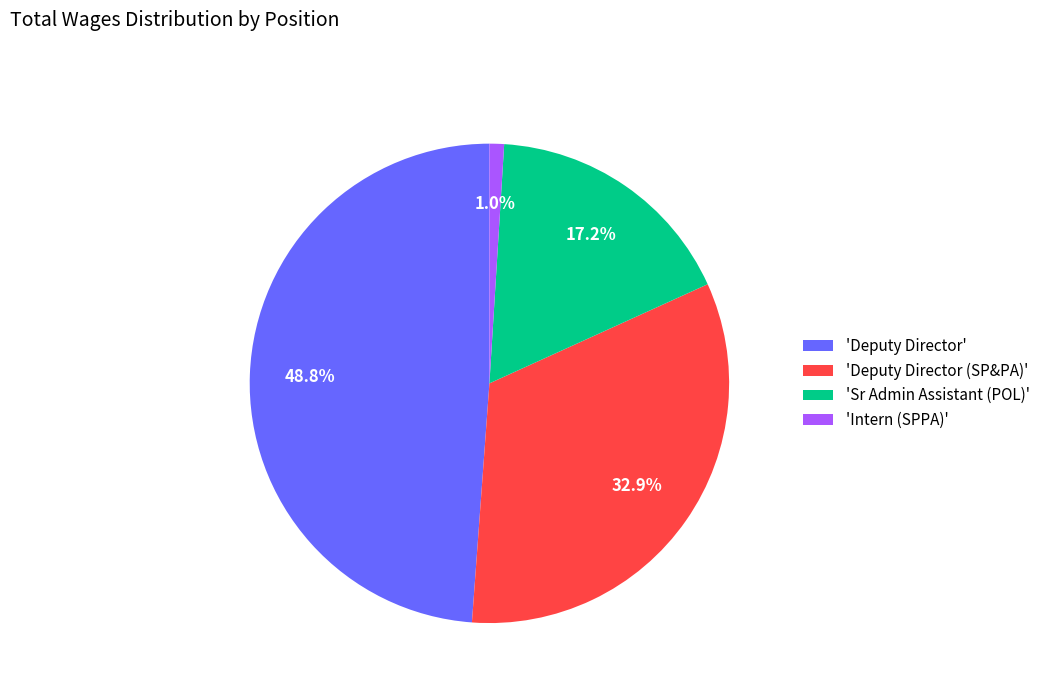

Is the sum of 'Deputy Director (SP&PA)' and 'Intern (SPPA)' greater than half?

No